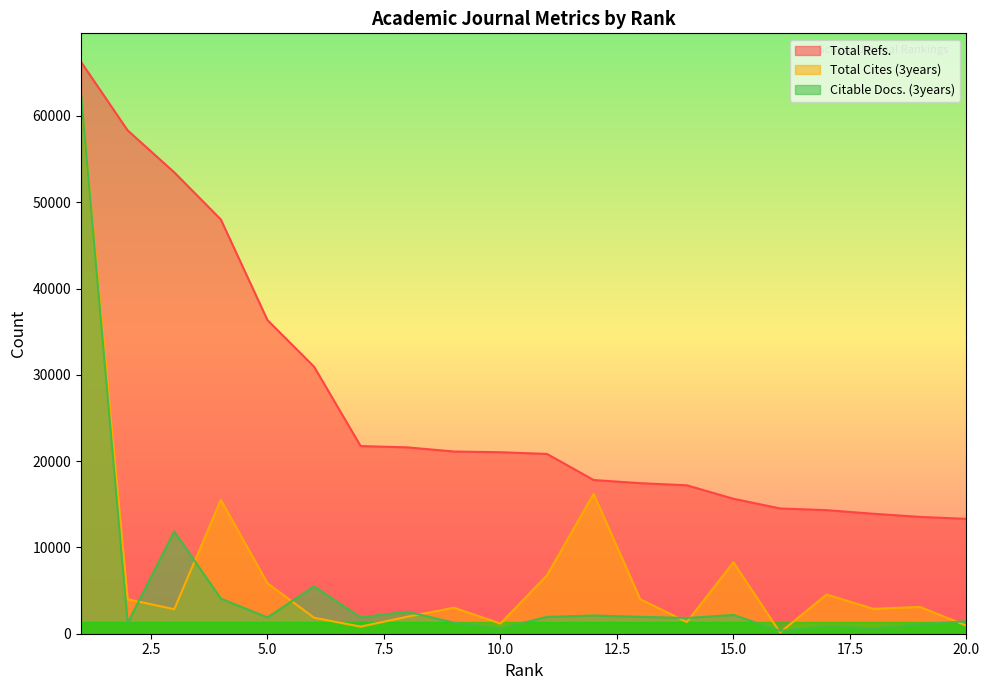

True or false: Total Refs. and Total Cites (3years) cross at least once.

False